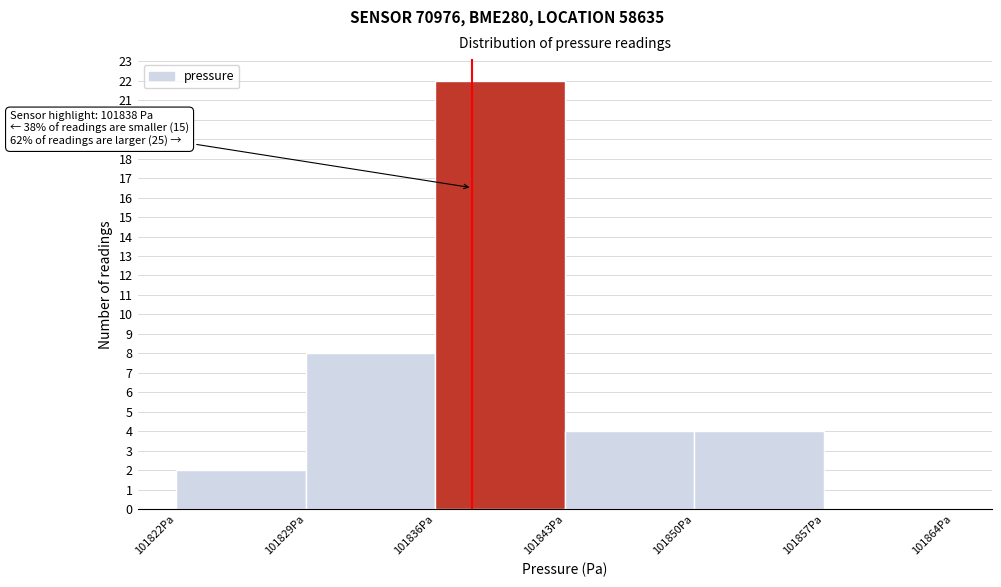

Which range on the x-axis has the tallest bar?

101836 to 101843